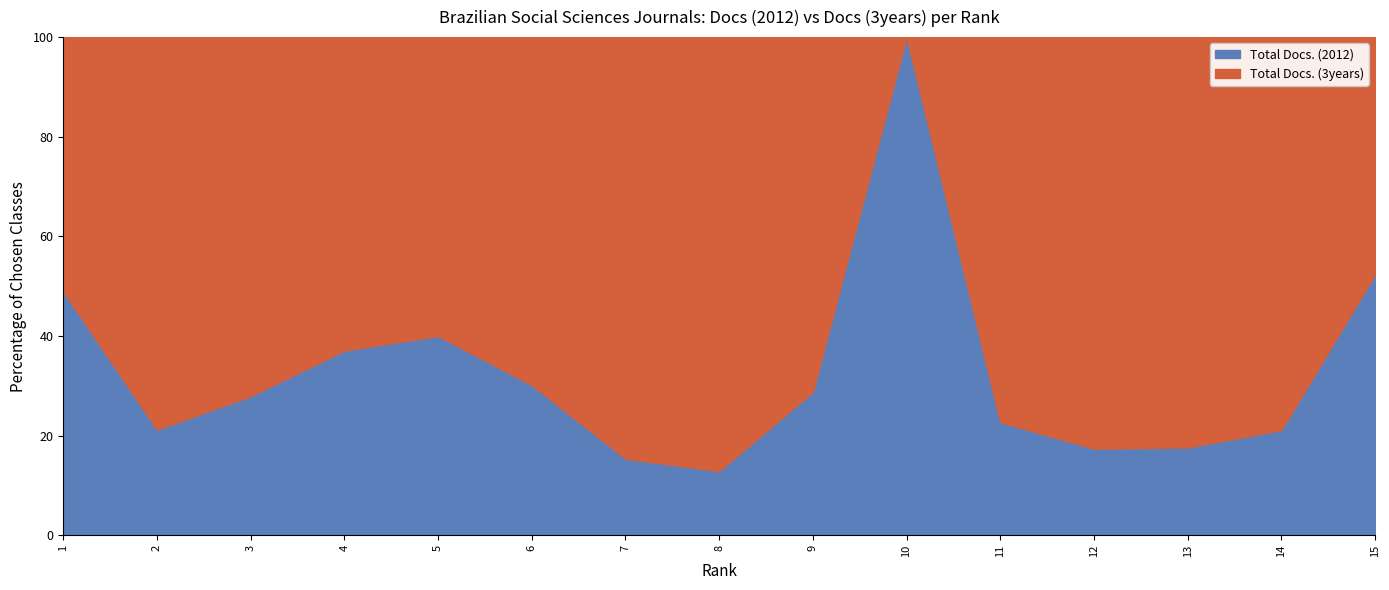

Reading left to right, list all the values displayed in this chart.

Total Docs. (2012): 1=23	2=14	3=19	4=23	5=18	6=35	7=8	8=8	9=19	10=12	11=10	12=4	13=6	14=15	15=11
Total Docs. (3years): 1=24	2=52	3=49	4=39	5=27	6=81	7=44	8=54	9=47	10=0	11=34	12=19	13=28	14=56	15=10